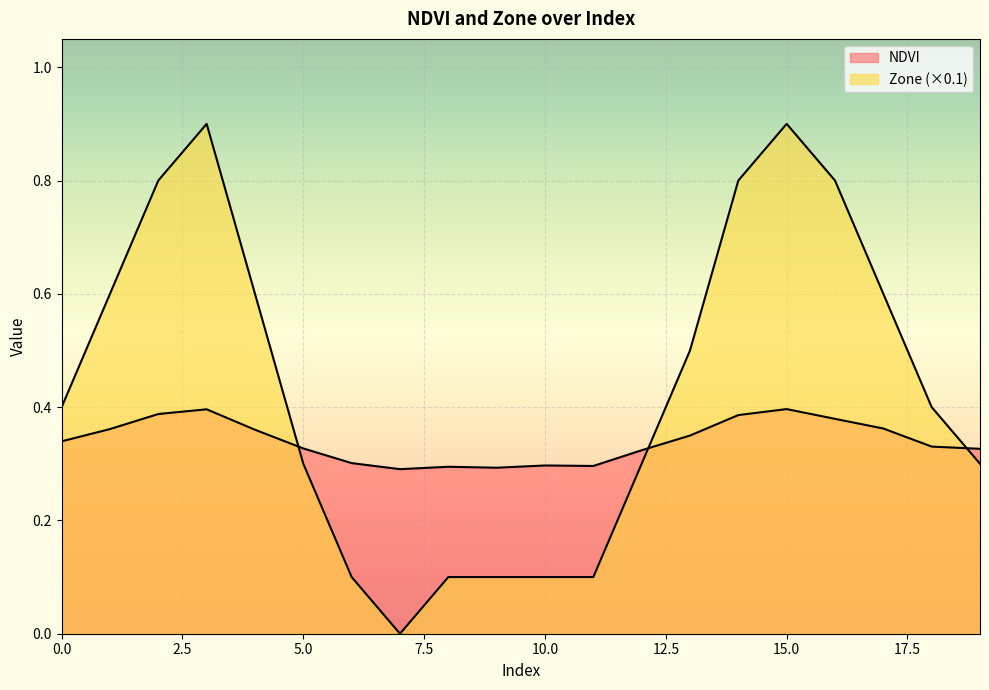

At how many categories does at least one series exceed 0?

20